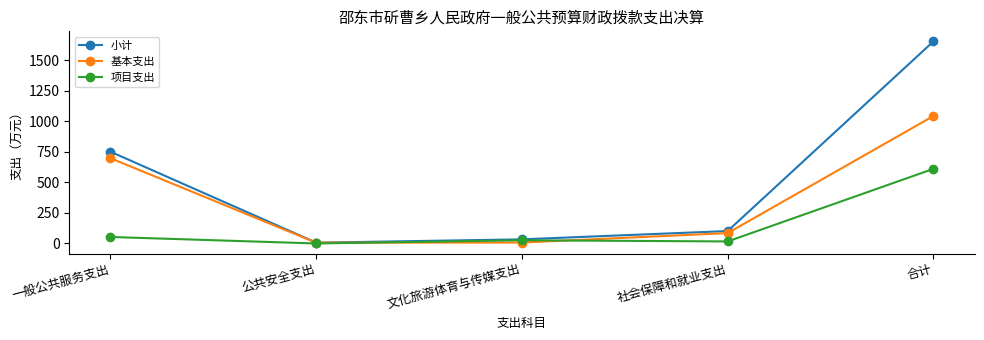

What is the value of the 项目支出 point at the 4th from the left?

16.7